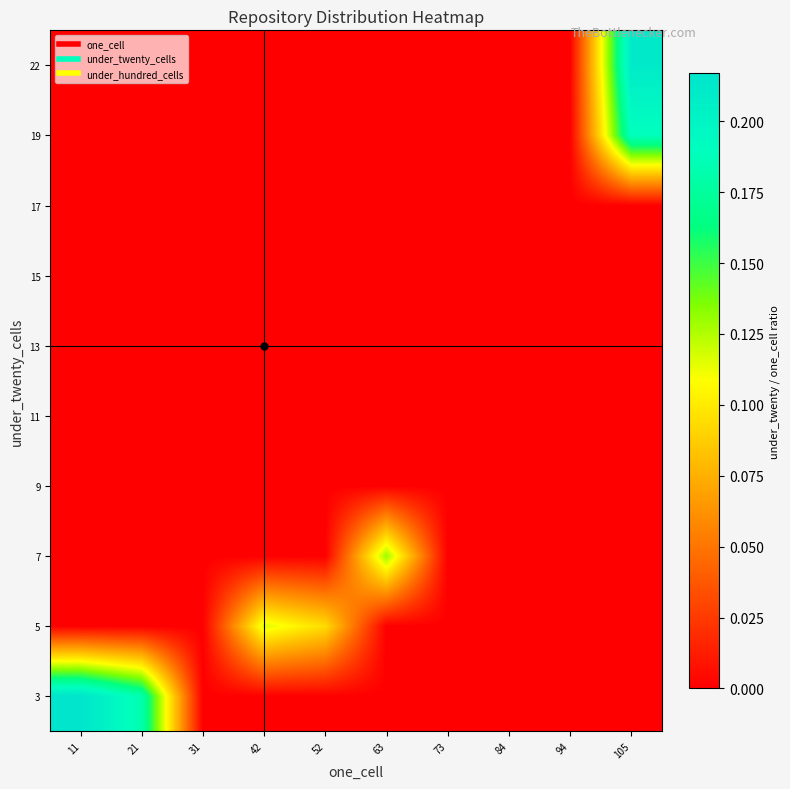

Reading left to right, list all the values displayed in this chart.

3: 11=0.2	21=0.2	31=0.0	42=0.0	52=0.0	63=0.0	73=0.0	84=0.0	94=0.0	105=0.0
5: 11=0.0	21=0.0	31=0.0	42=0.1	52=0.1	63=0.0	73=0.0	84=0.0	94=0.0	105=0.0
7: 11=0.0	21=0.0	31=0.0	42=0.0	52=0.0	63=0.1	73=0.0	84=0.0	94=0.0	105=0.0
9: 11=0.0	21=0.0	31=0.0	42=0.0	52=0.0	63=0.0	73=0.0	84=0.0	94=0.0	105=0.0
11: 11=0.0	21=0.0	31=0.0	42=0.0	52=0.0	63=0.0	73=0.0	84=0.0	94=0.0	105=0.0
13: 11=0.0	21=0.0	31=0.0	42=0.0	52=0.0	63=0.0	73=0.0	84=0.0	94=0.0	105=0.0
15: 11=0.0	21=0.0	31=0.0	42=0.0	52=0.0	63=0.0	73=0.0	84=0.0	94=0.0	105=0.0
17: 11=0.0	21=0.0	31=0.0	42=0.0	52=0.0	63=0.0	73=0.0	84=0.0	94=0.0	105=0.0
19: 11=0.0	21=0.0	31=0.0	42=0.0	52=0.0	63=0.0	73=0.0	84=0.0	94=0.0	105=0.2
22: 11=0.0	21=0.0	31=0.0	42=0.0	52=0.0	63=0.0	73=0.0	84=0.0	94=0.0	105=0.2